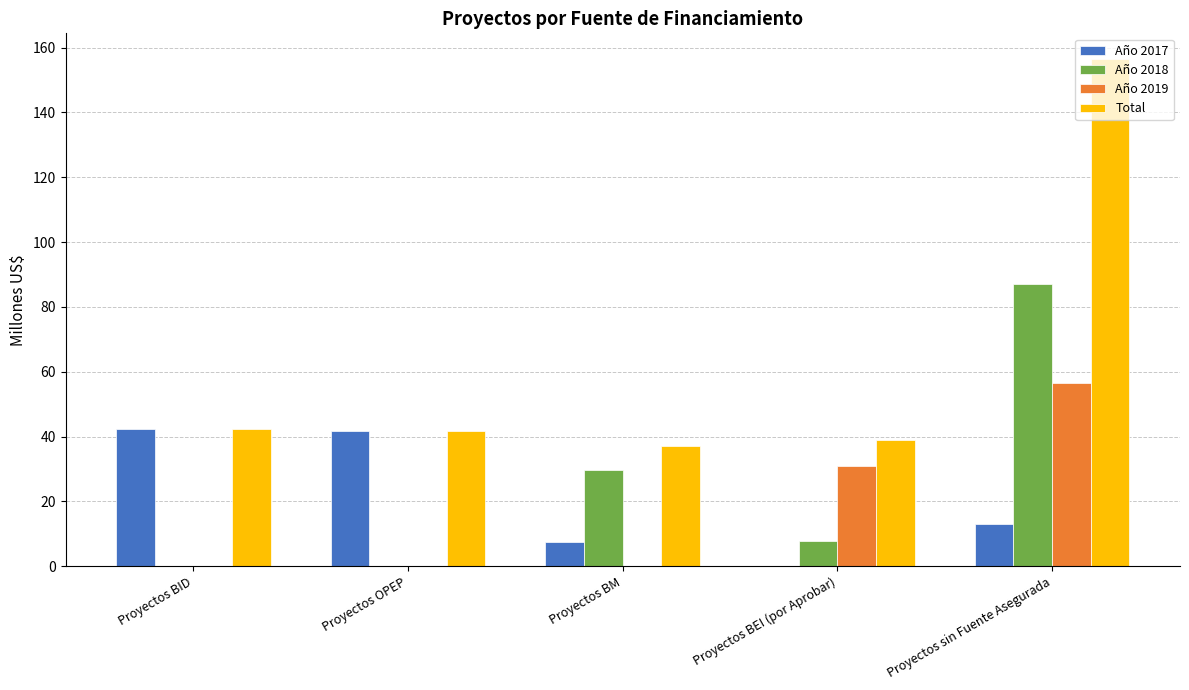

Are the bars grouped side by side (vs. stacked)?

Yes